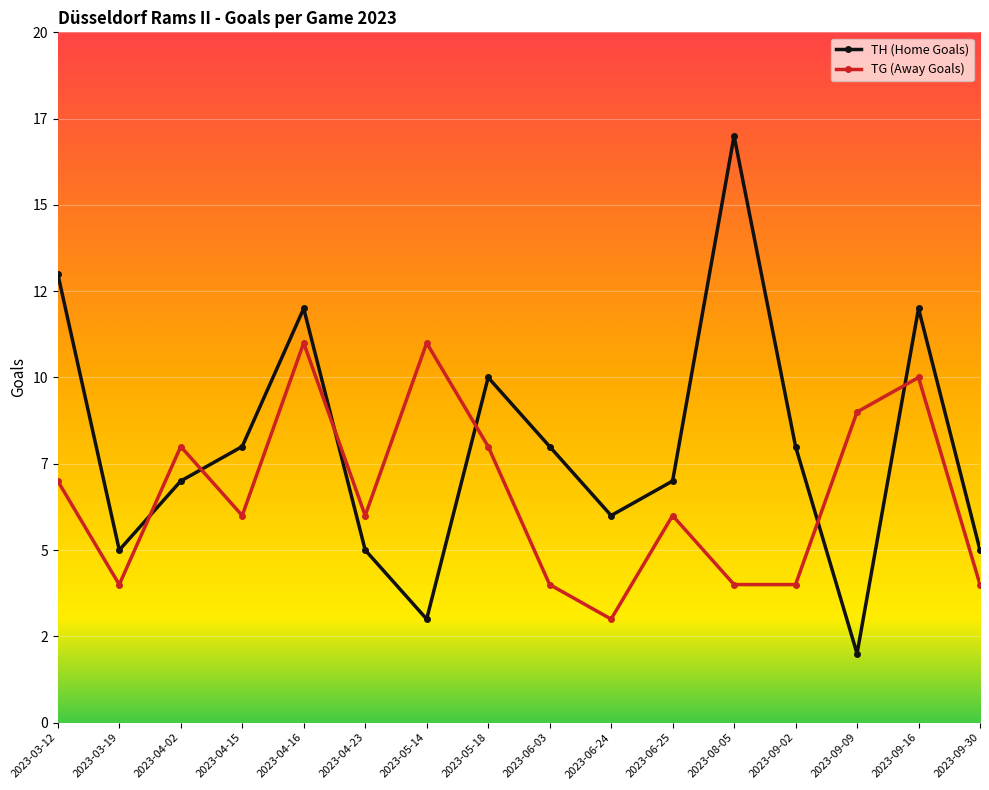

Which label corresponds to the largest value in the chart?

2023-08-05